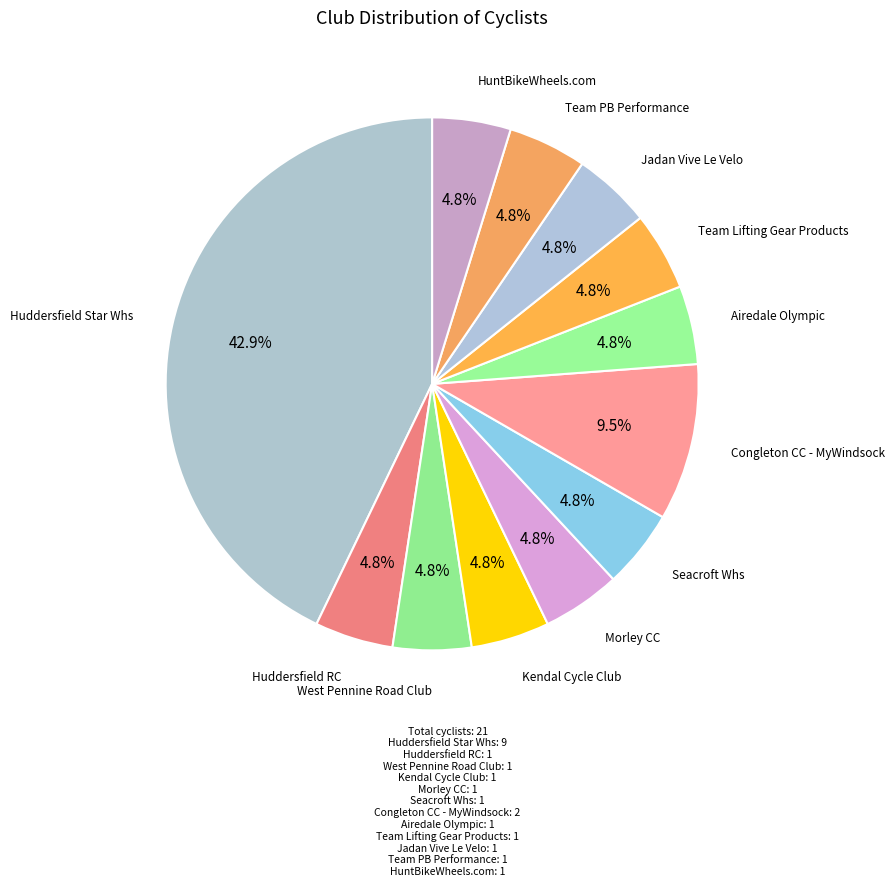

The Team Lifting Gear Products slice represents 5% of the pie. True or false?

True